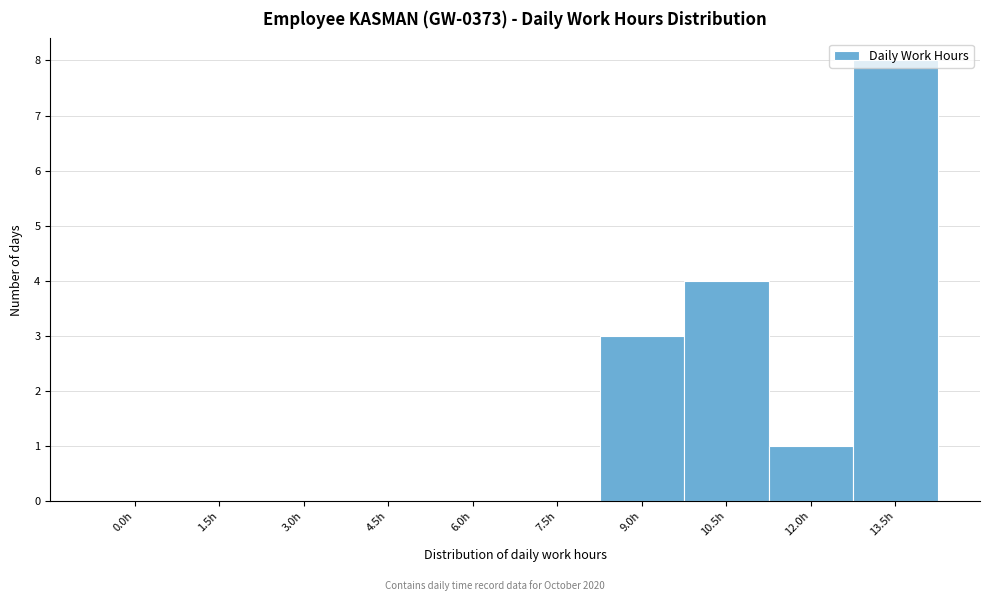

True or false: the data shows 0 at 7.5h.

True